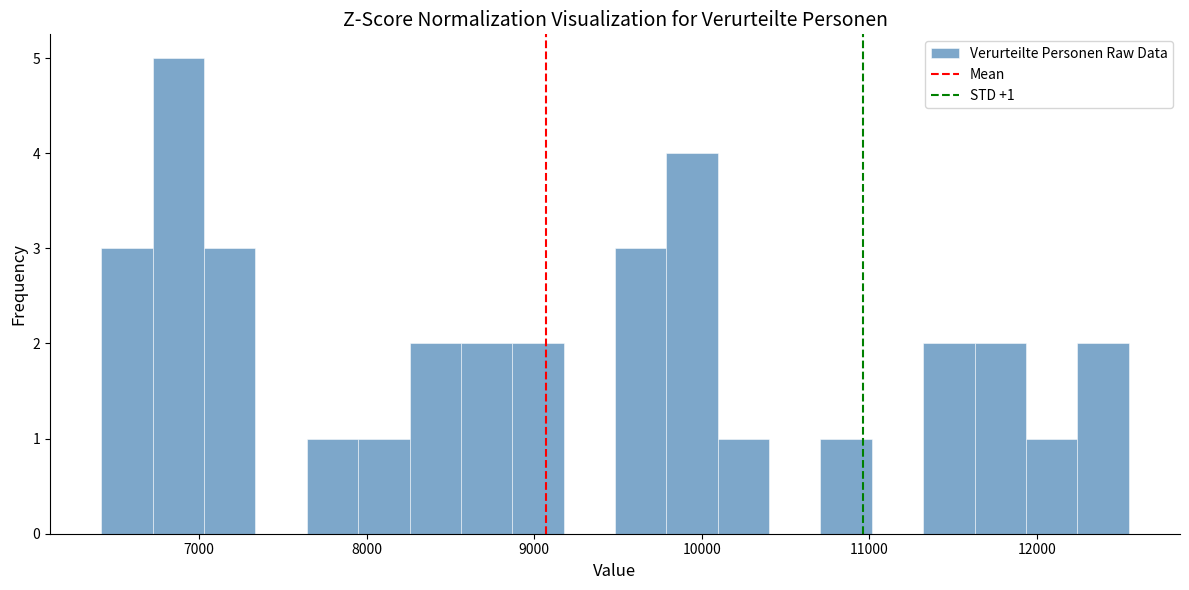

Around what value on the x-axis is the tallest bar? Give the approximate position of its centre, as read against the axis.

6900